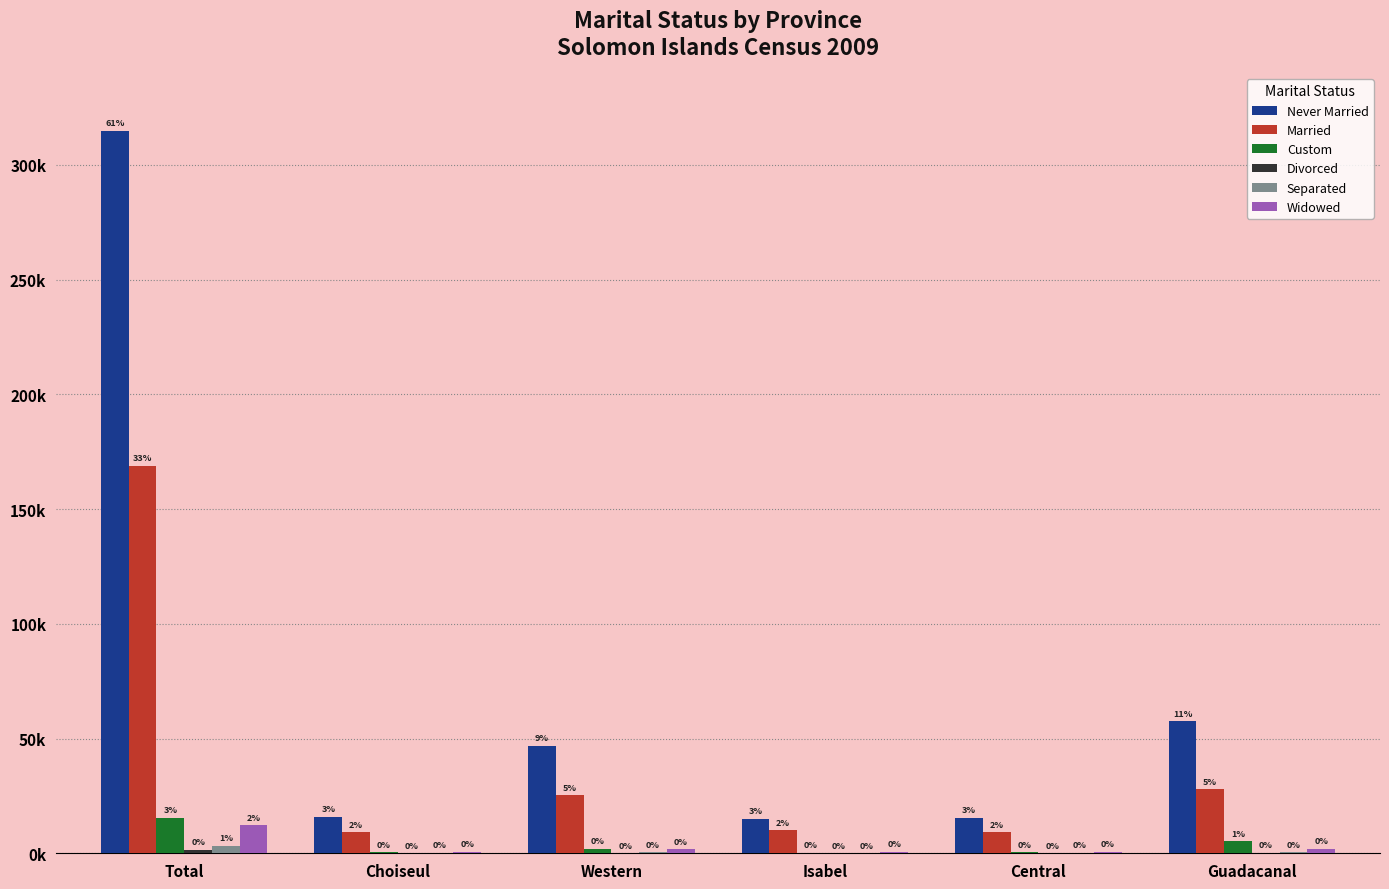

Are the bars horizontal?

No